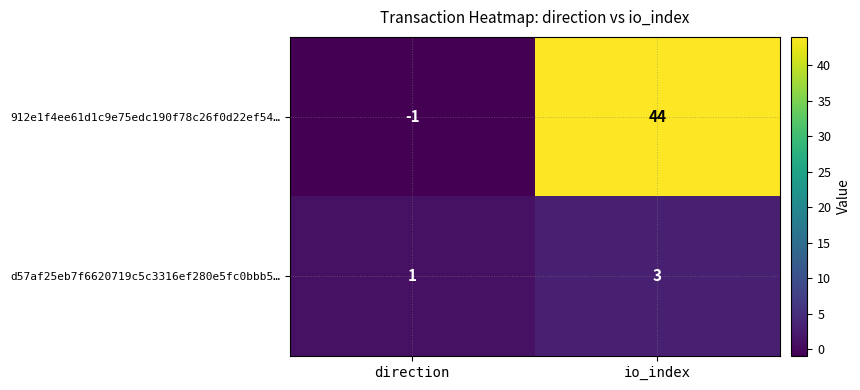

Is the value of 912e1f4ee61d1c9e75edc190f78c26f0d22ef54… at io_index greater than the value of d57af25eb7f6620719c5c3316ef280e5fc0bbb5… at io_index?

Yes